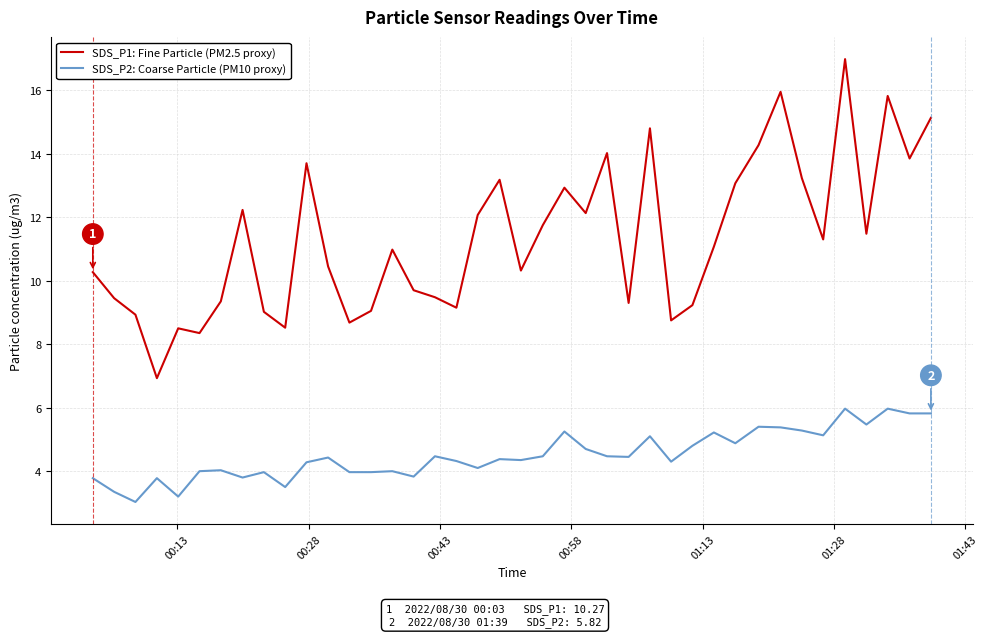

What is the maximum value for SDS_P2: Coarse Particle (PM10 proxy)?

6.0